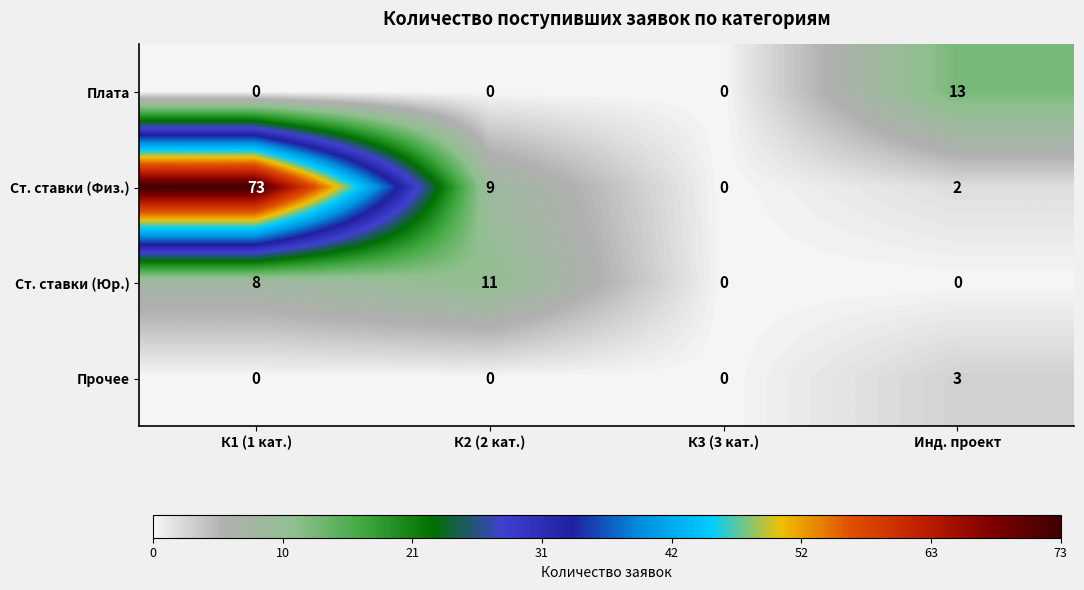

Count the Плата values in the range 0 to 13.

4